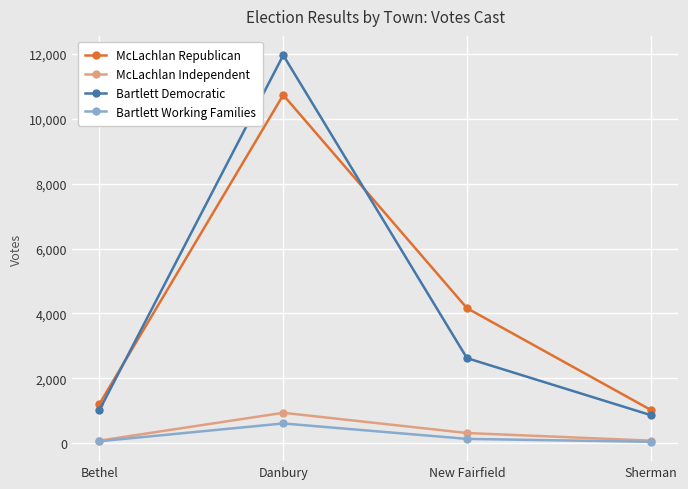

Count the McLachlan Independent values in the range 77 to 936.

4